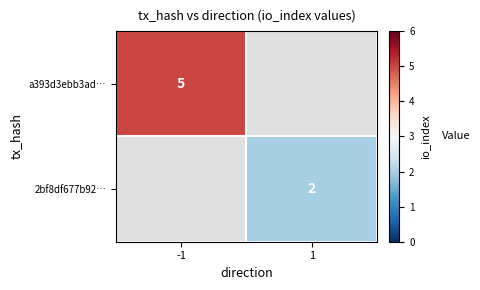

True or false: a393d3ebb3ad… has a value of 5 at -1.

True